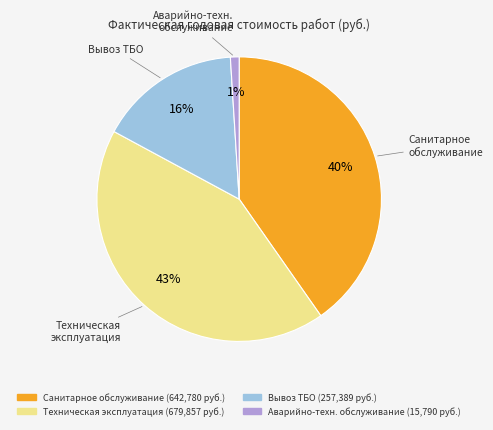

To the nearest percent, what is the difference between the largest and smallest slice percentages?

42%